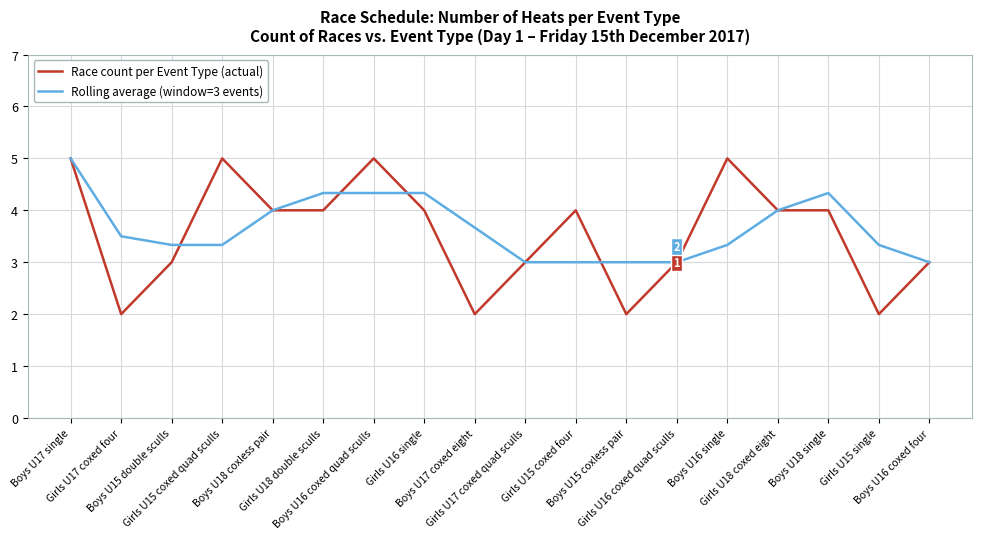

How many lines are shown in the chart?

2